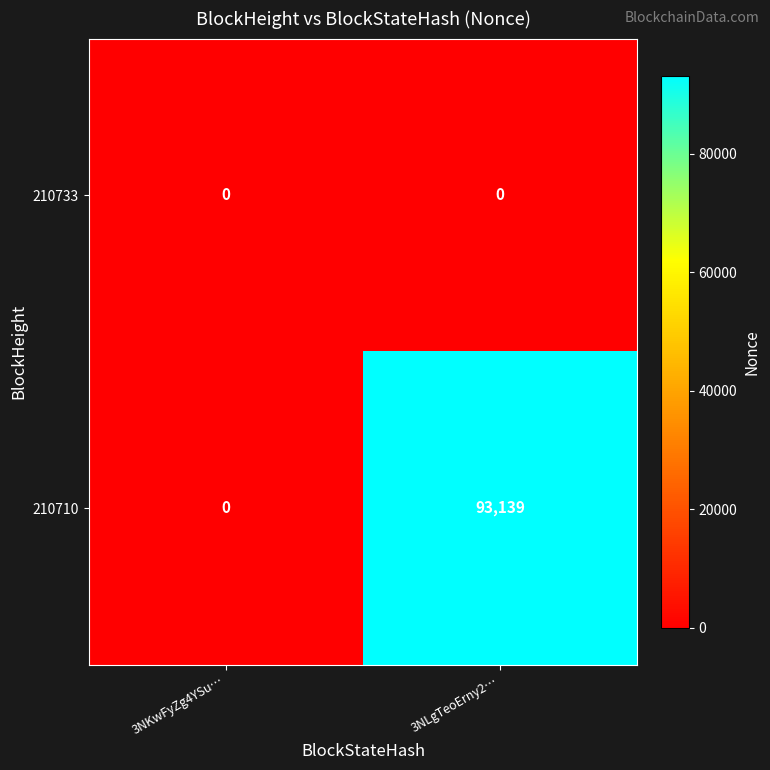

What is the difference between the 210710 values at 3NKwFyZg4YSu… and 3NLgTeoErny2…?

93139